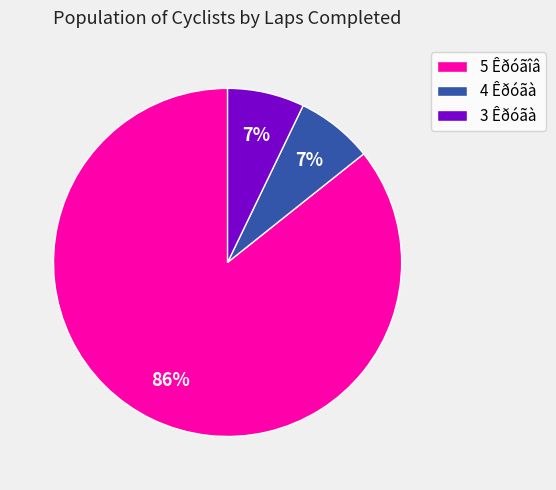

Is there a majority slice in this chart?

Yes